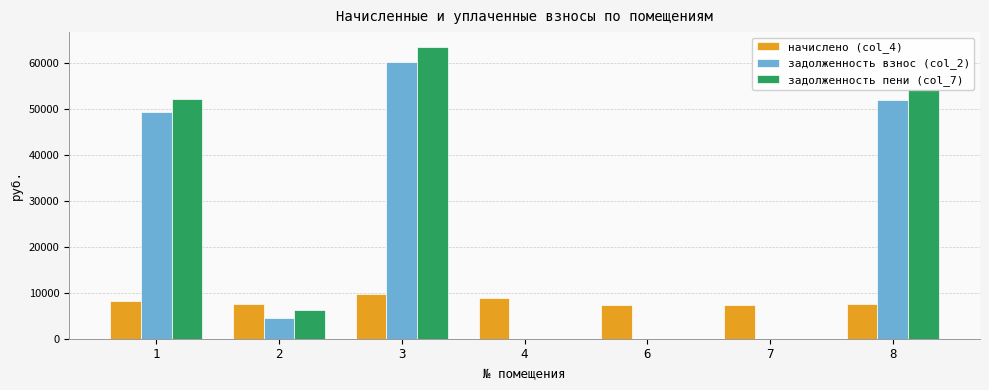

What is the average value of the задолженность взнос (col_2) series?

23738.7